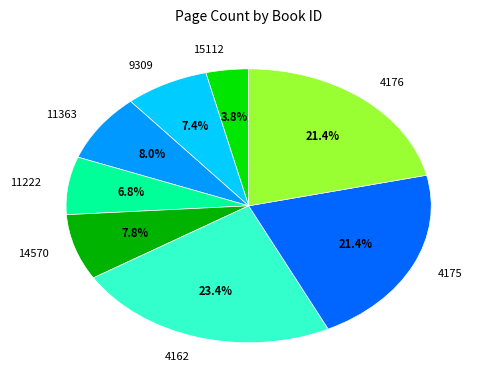

To the nearest percent, what portion does 9309 represent?

7%